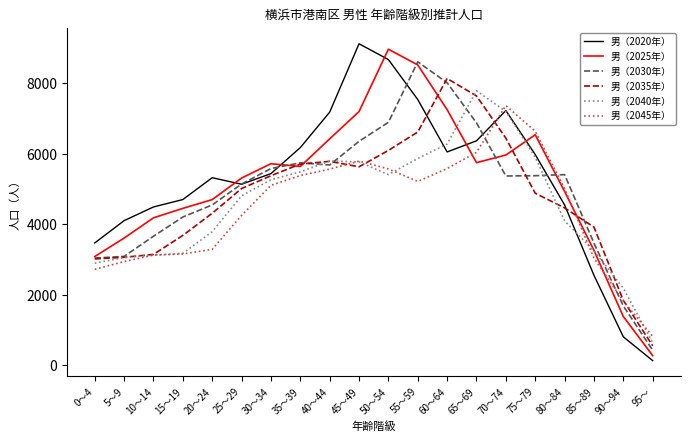

List the series in order of their peak value, lowest first.

男（2045年）, 男（2040年）, 男（2035年）, 男（2030年）, 男（2025年）, 男（2020年）